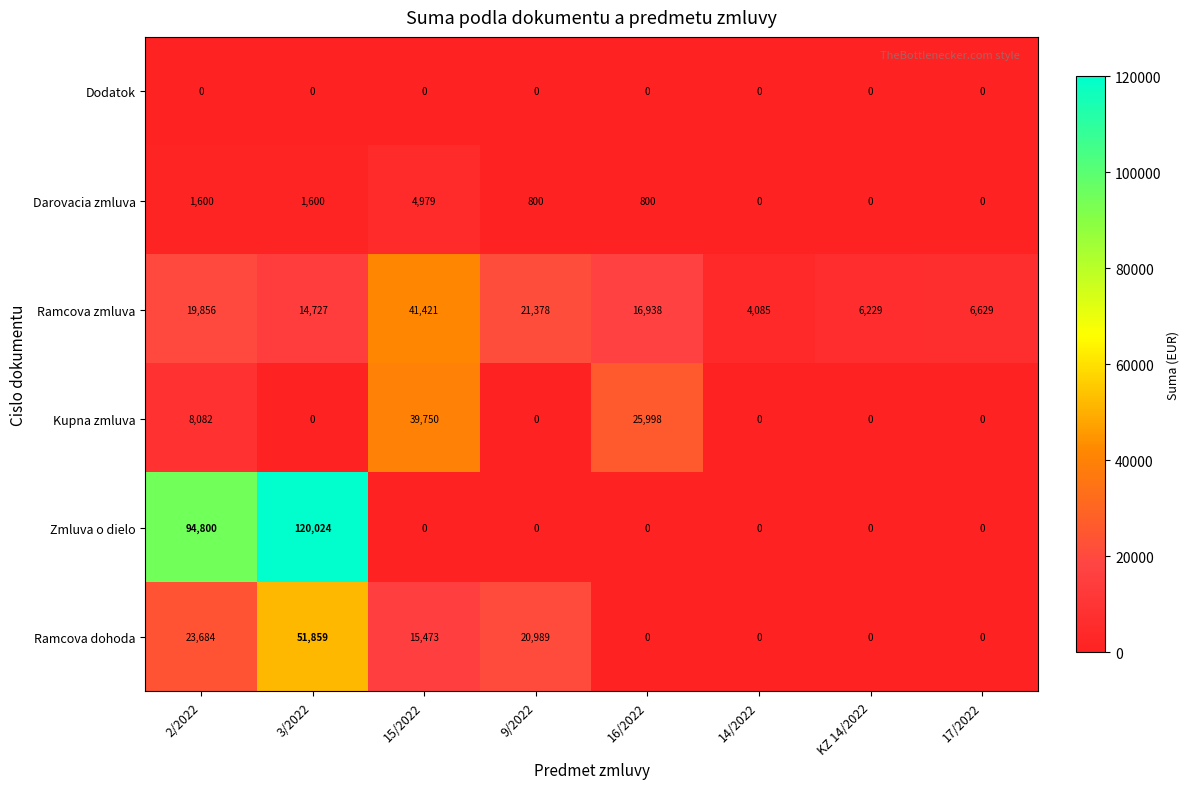

Is it true that Dodatok equals 0 at 14/2022?

True